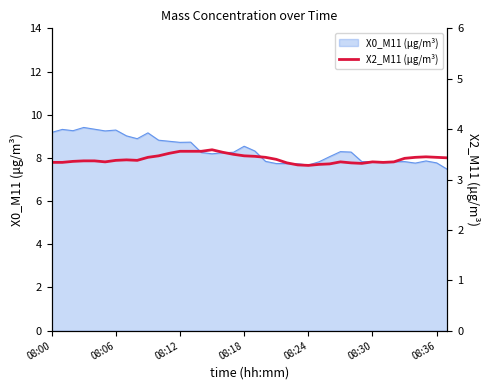

What is the lowest value of the X0_M11 (μg/m³) series?

7.5